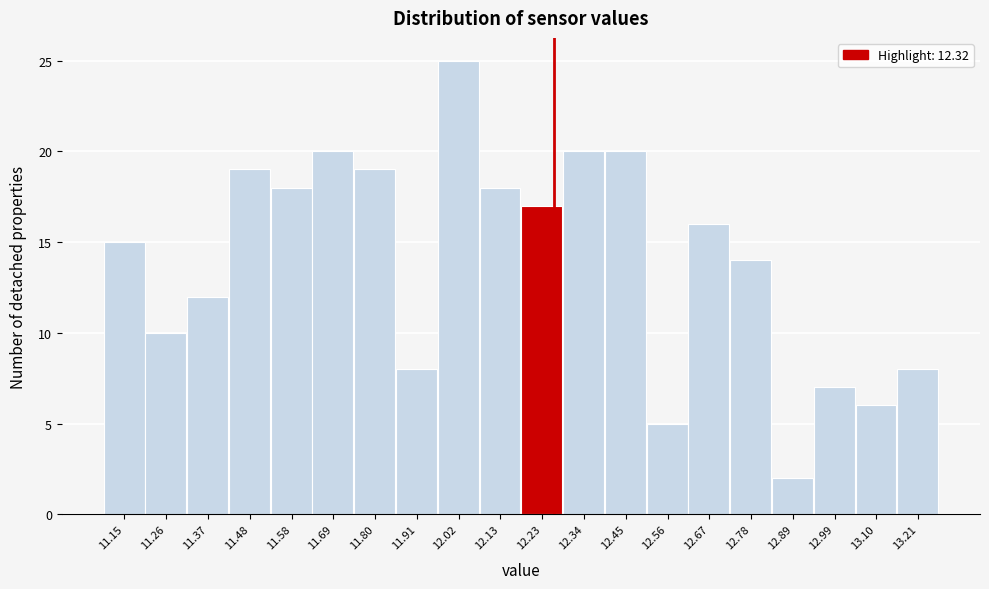

Reading left to right, list all the values displayed in this chart.

11.15=15	11.26=10	11.37=12	11.48=19	11.58=18	11.69=20	11.80=19	11.91=8	12.02=25	12.13=18	12.23=17	12.34=20	12.45=20	12.56=5	12.67=16	12.78=14	12.89=2	12.99=7	13.10=6	13.21=8